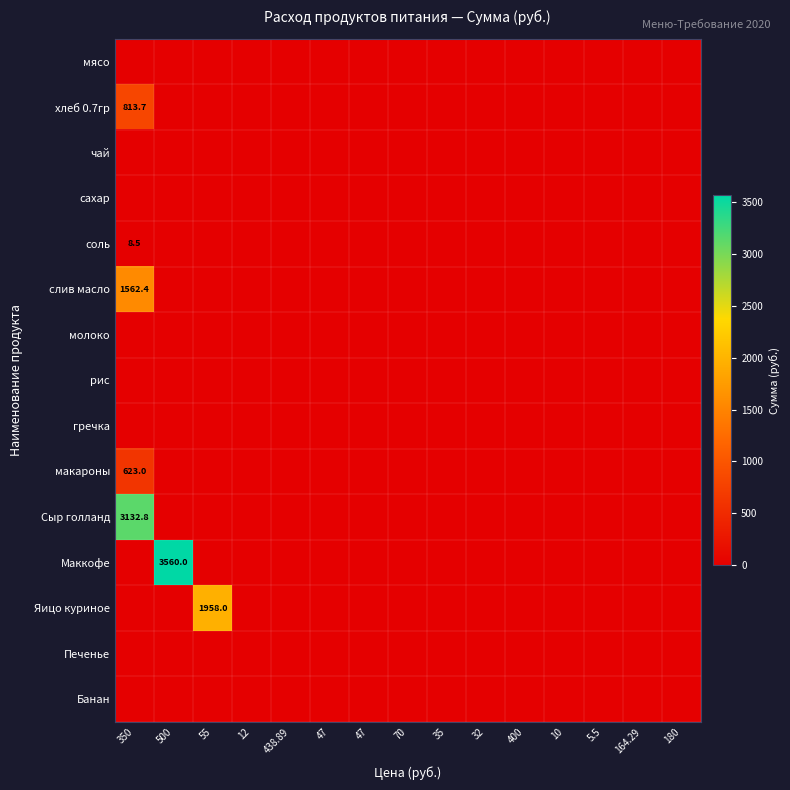

At which category is the sum across all series the highest?

350